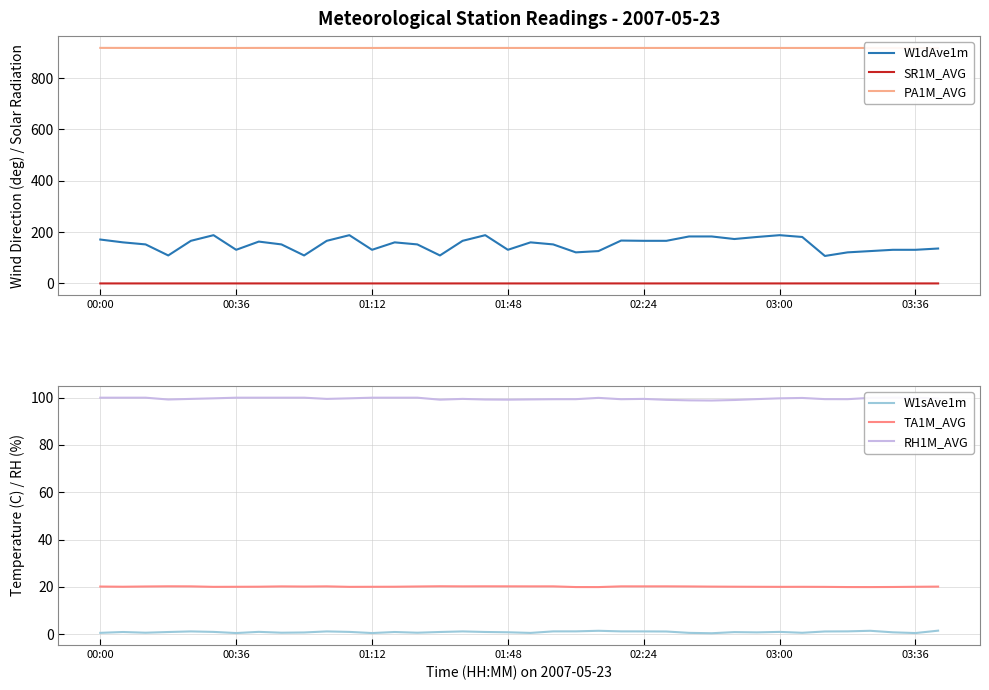

Reading left to right, what are all the values shown in this chart?

W1dAve1m: 171.0	160.0	152.0	109.0	166.0	188.0	131.0	163.0	152.0	109.0	166.0	188.0	131.0	160.0	152.0	109.0	166.0	188.0	131.0	160.0	152.0	121.0	126.0	167.0	166.0	166.0	183.0	183.0	173.0	181.0	188.0	181.0	107.0	121.0	126.0	131.0	131.0	136.0
SR1M_AVG: -0.0	-0.0	-0.1	-0.0	-0.0	-0.1	-0.0	-0.0	-0.1	-0.1	-0.1	-0.0	-0.0	-0.1	-0.0	-0.1	-0.0	-0.1	-0.1	-0.1	-0.1	-0.1	0.0	-0.0	-0.1	-0.1	-0.0	0.0	-0.1	-0.0	-0.1	-0.0	-0.0	0.0	-0.1	-0.0	-0.0	-0.0
PA1M_AVG: 917.9	917.8	917.7	917.6	917.6	917.6	917.5	917.7	917.7	917.7	917.6	917.6	917.5	917.8	917.7	917.6	917.6	917.6	917.6	917.6	917.6	917.6	917.6	917.6	917.6	917.6	917.6	917.6	917.6	917.6	917.6	917.6	917.6	917.6	917.6	917.5	917.5	917.5
W1sAve1m: 0.6	0.9	0.6	0.9	1.2	1.0	0.5	1.0	0.6	0.7	1.2	1.0	0.5	0.9	0.6	0.9	1.2	0.9	0.8	0.5	1.2	1.2	1.4	1.2	1.2	1.1	0.5	0.4	0.9	0.7	1.0	0.6	1.1	1.2	1.4	0.8	0.5	1.5
TA1M_AVG: 20.1	20.1	20.2	20.2	20.2	20.0	20.0	20.1	20.2	20.1	20.2	20.0	20.0	20.1	20.2	20.3	20.2	20.2	20.2	20.2	20.2	19.9	19.9	20.2	20.2	20.2	20.2	20.1	20.1	20.0	20.0	20.0	20.0	19.9	19.9	19.9	20.0	20.1
RH1M_AVG: 100.0	100.0	100.0	99.2	99.5	99.7	100.0	100.0	100.0	100.0	99.5	99.7	100.0	100.0	100.0	99.2	99.5	99.2	99.2	99.3	99.4	99.4	99.9	99.4	99.5	99.1	98.9	98.8	99.0	99.4	99.7	99.9	99.4	99.4	99.9	100.0	100.0	99.7